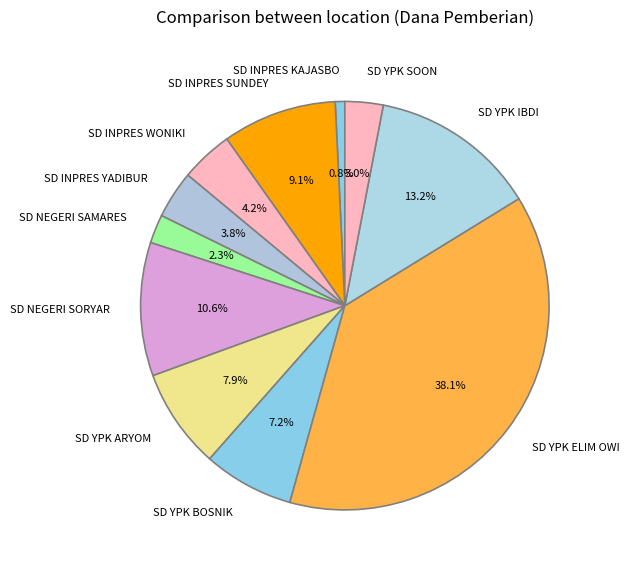

To the nearest percent, what is the difference between the SD INPRES YADIBUR and SD YPK ARYOM slice percentages?

4%